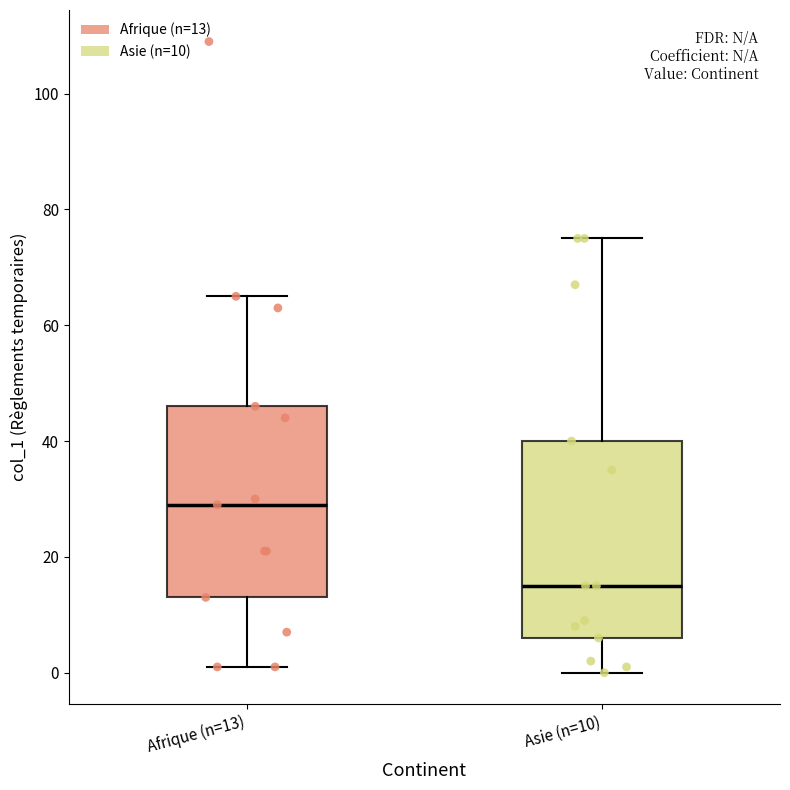

Which box's median line is the lowest?

Asie (n=10)